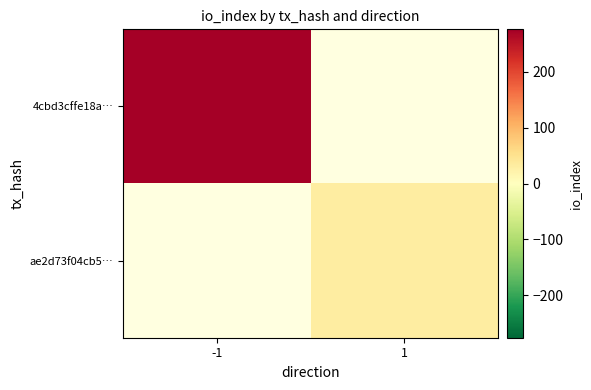

At how many categories does at least one series exceed 172?

1